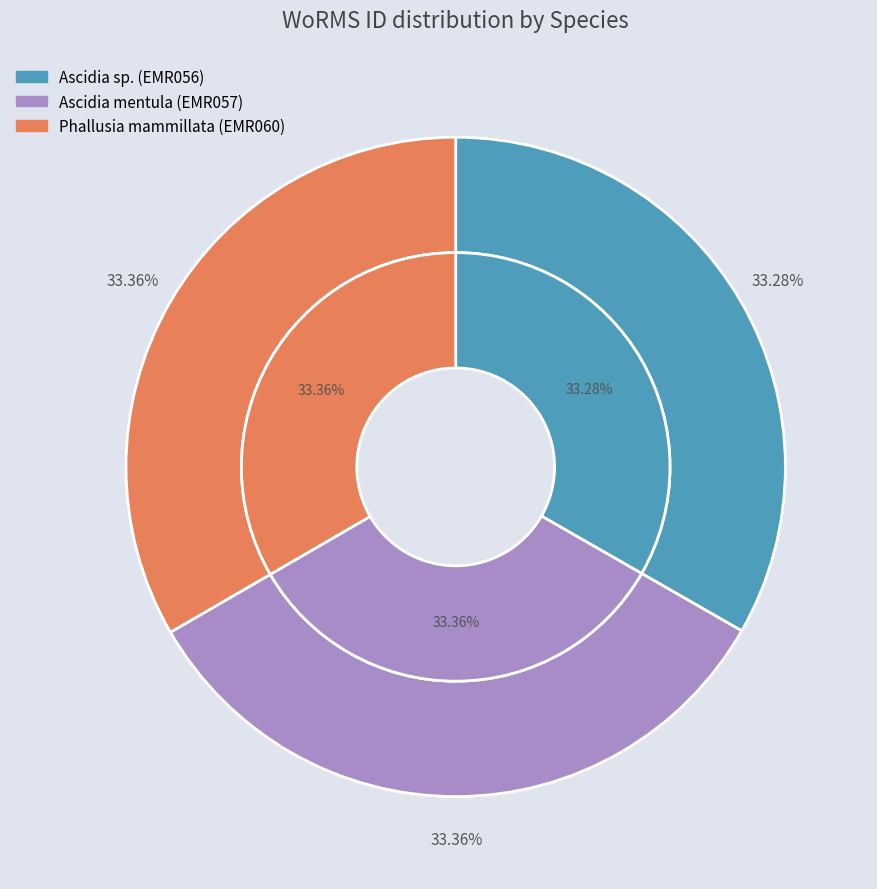

What percentage is the Ascidia mentula slice, to the nearest percent?

33%